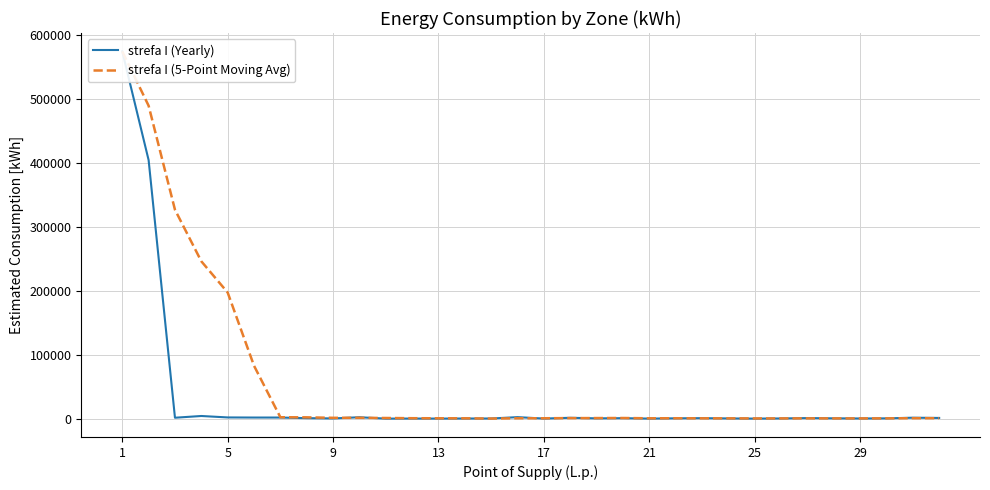

At which category is the sum across all series the highest?

1